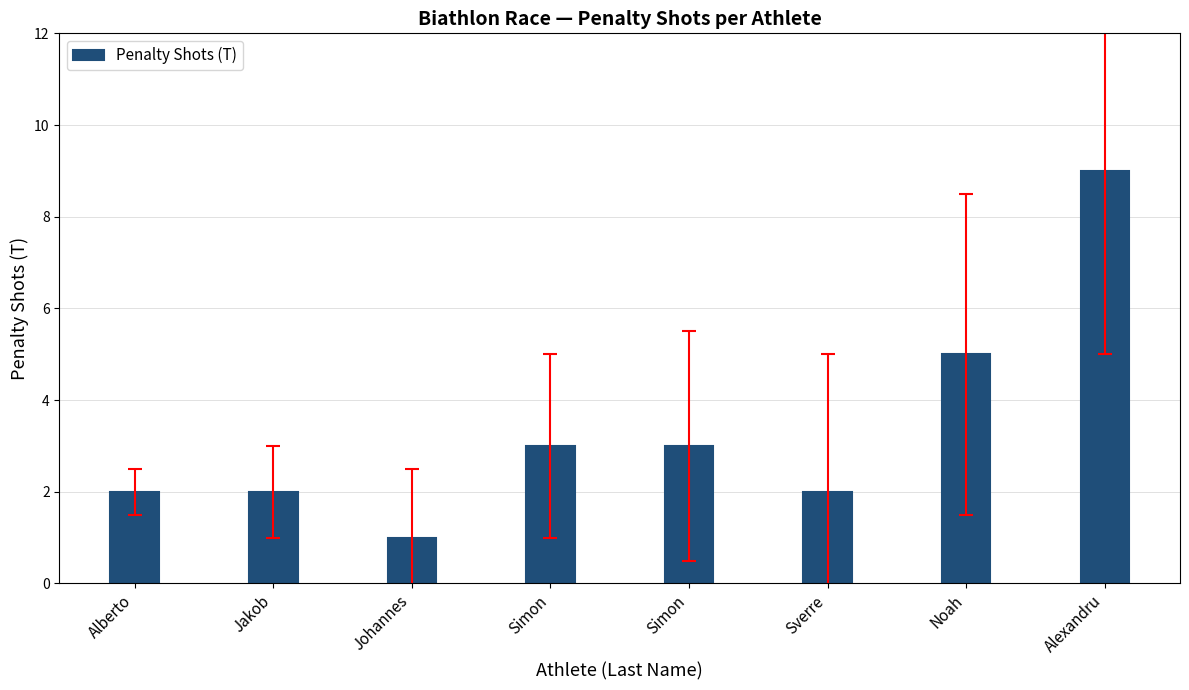

Reading left to right, transcribe all the data shown in this chart.

2	2	1	3	3	2	5	9